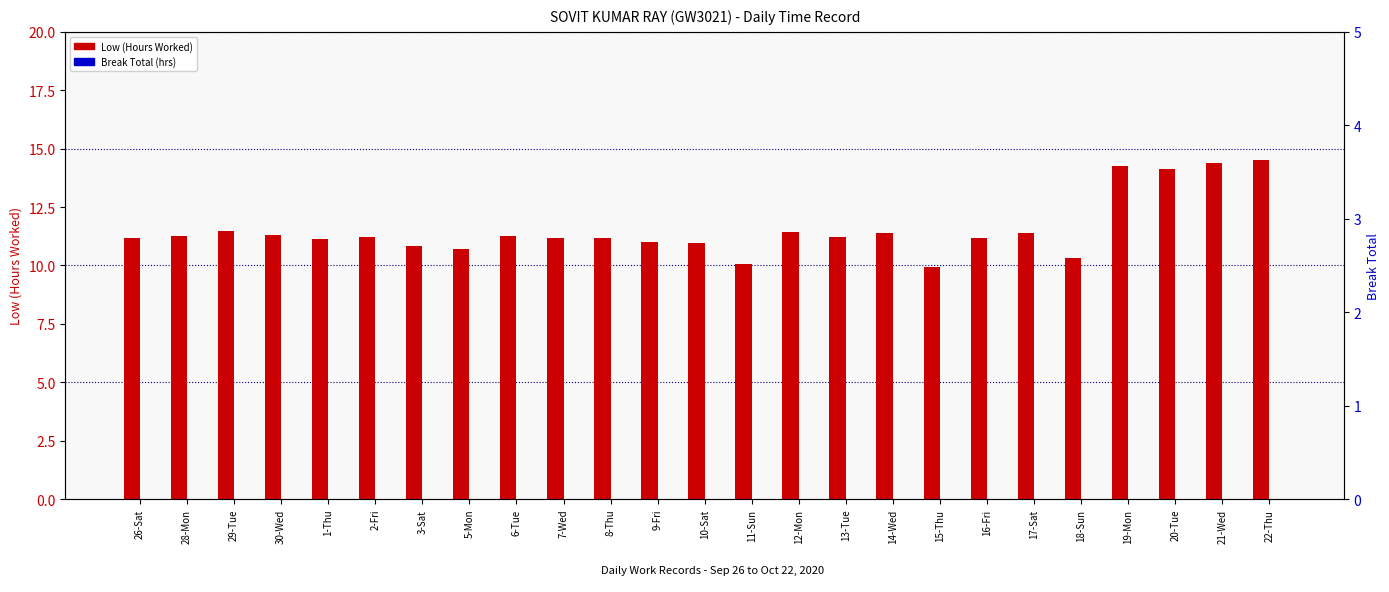

Reading left to right, extract all data points from this chart.

Low (Hours Worked): 11.2	11.3	11.5	11.3	11.2	11.2	10.8	10.7	11.3	11.2	11.2	11.0	10.9	10.1	11.4	11.2	11.4	9.9	11.2	11.4	10.3	14.3	14.1	14.4	14.5
Break Total: 0.0	0.0	0.0	0.0	0.0	0.0	0.0	0.0	0.0	0.0	0.0	0.0	0.0	0.0	0.0	0.0	0.0	0.0	0.0	0.0	0.0	0.0	0.0	0.0	0.0